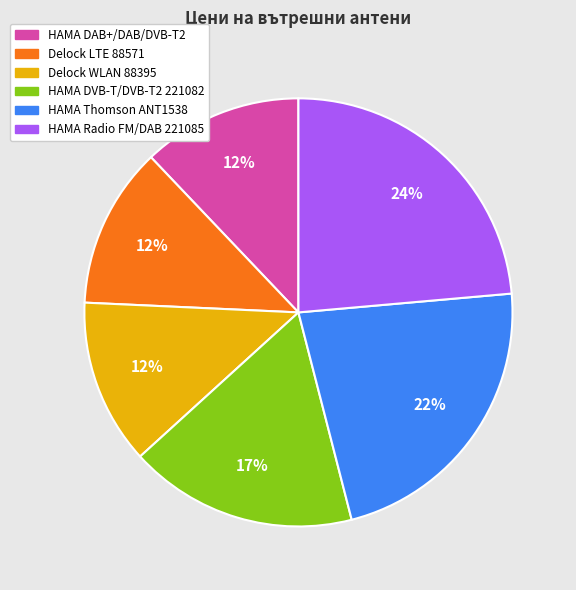

How many slices are in this pie chart?

6